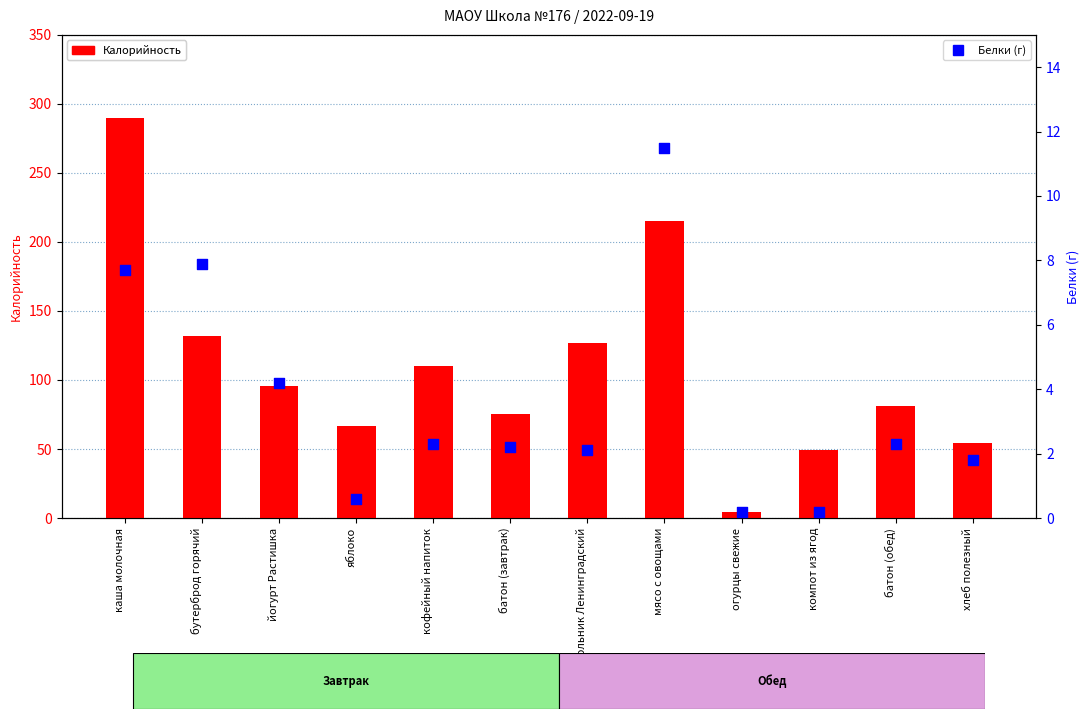

Which series contains the lowest Y value?

Белки (г)